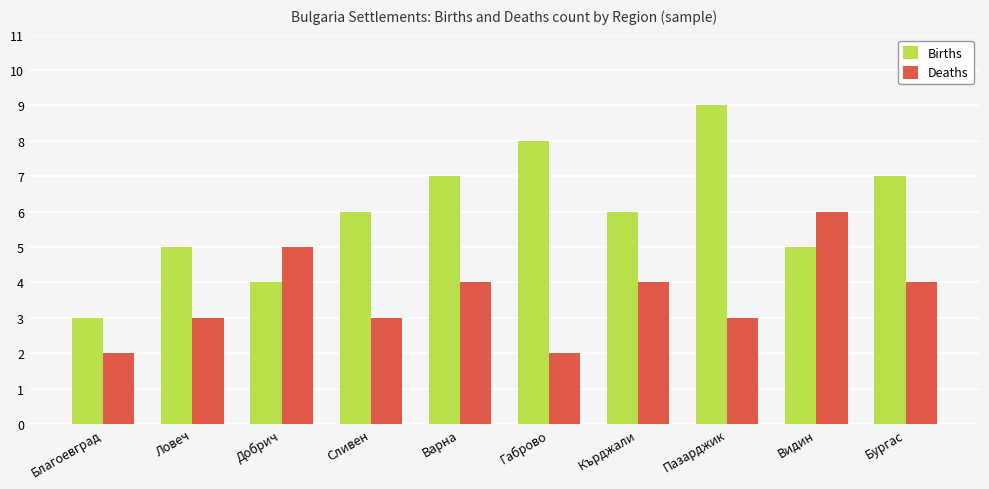

Read the Births value at Варна.

7